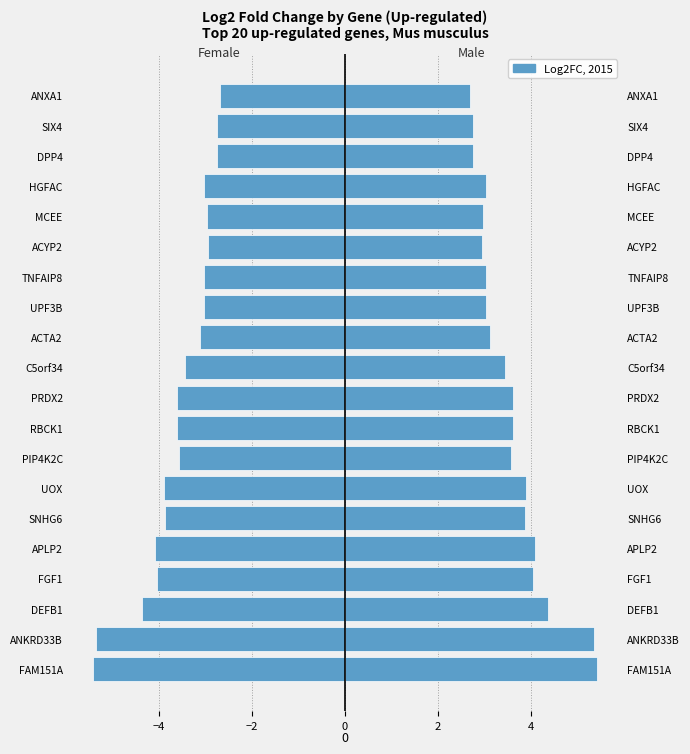

What is the difference between the Female values at SNHG6 and ANKRD33B?

1.5